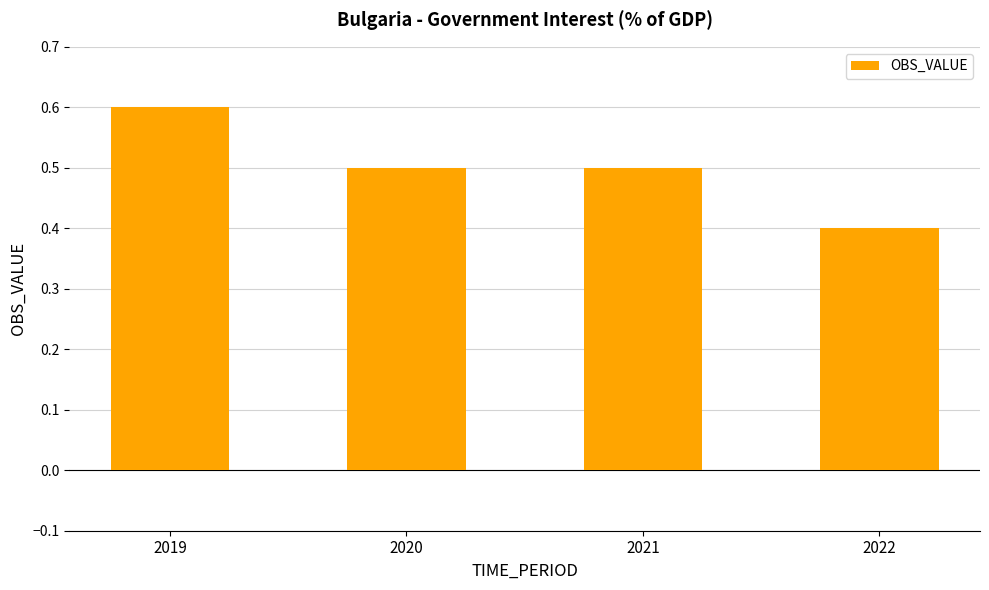

What is the difference between the maximum and second lowest values?

0.1